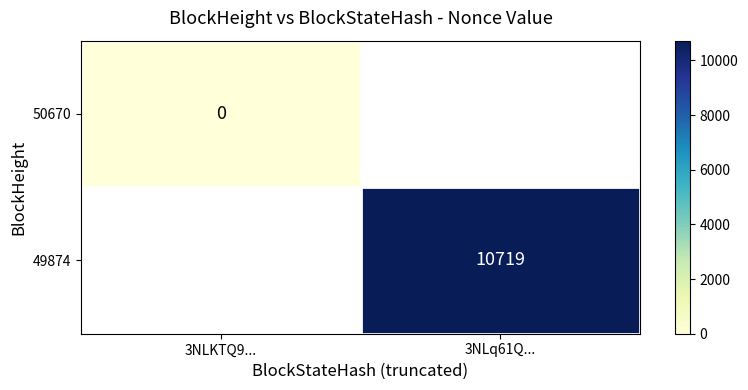

True or false: 49874 has a value of 18826 at 3NLq61Q....

False